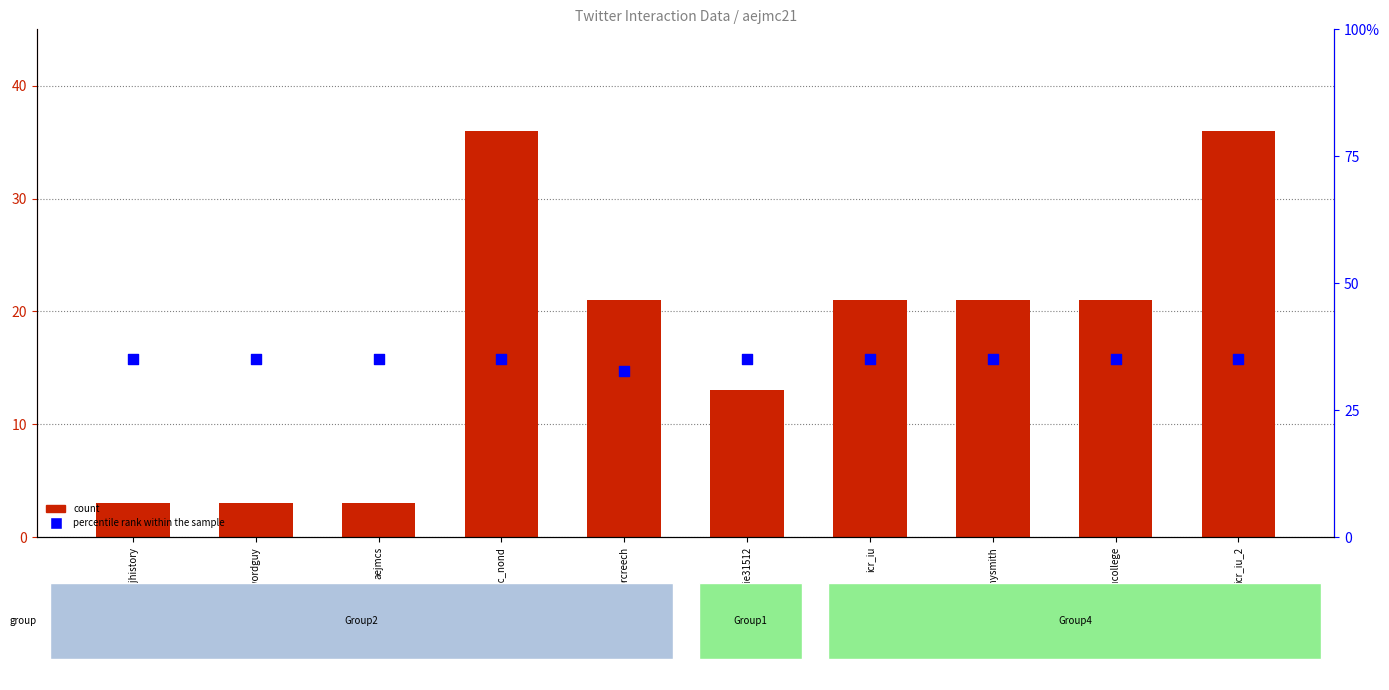

At which category is the sum across all series the highest?

aejmc_nond